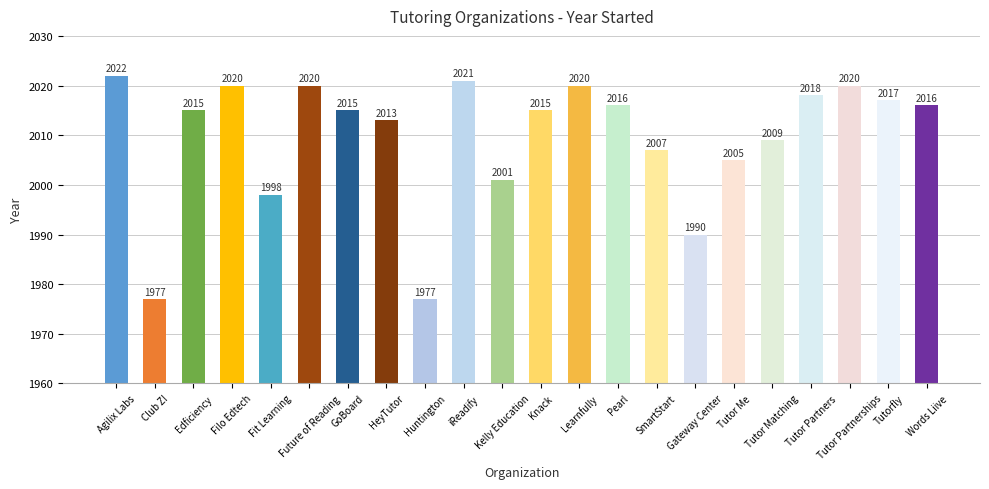

Reading left to right, what are all the values shown in this chart?

2022	1977	2015	2020	1998	2020	2015	2013	1977	2021	2001	2015	2020	2016	2007	1990	2005	2009	2018	2020	2017	2016